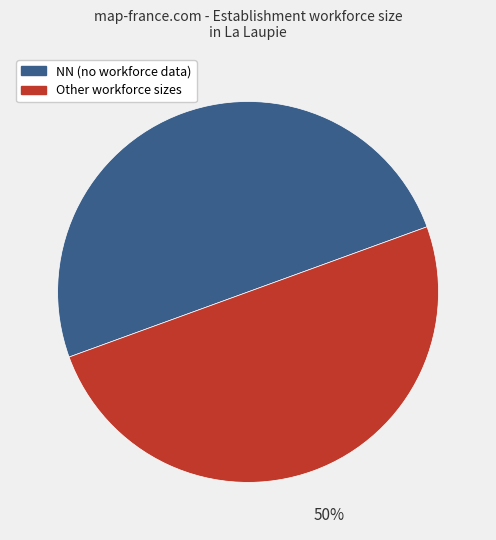

To the nearest percent, what is the average slice percentage?

50%